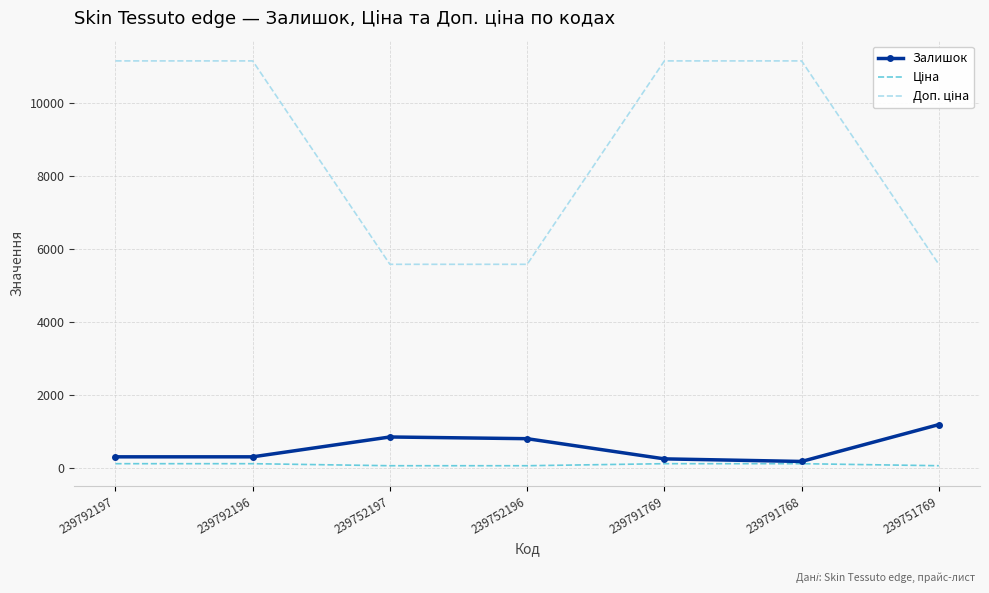

Where is Залишок nearest to the value 679?

239752196